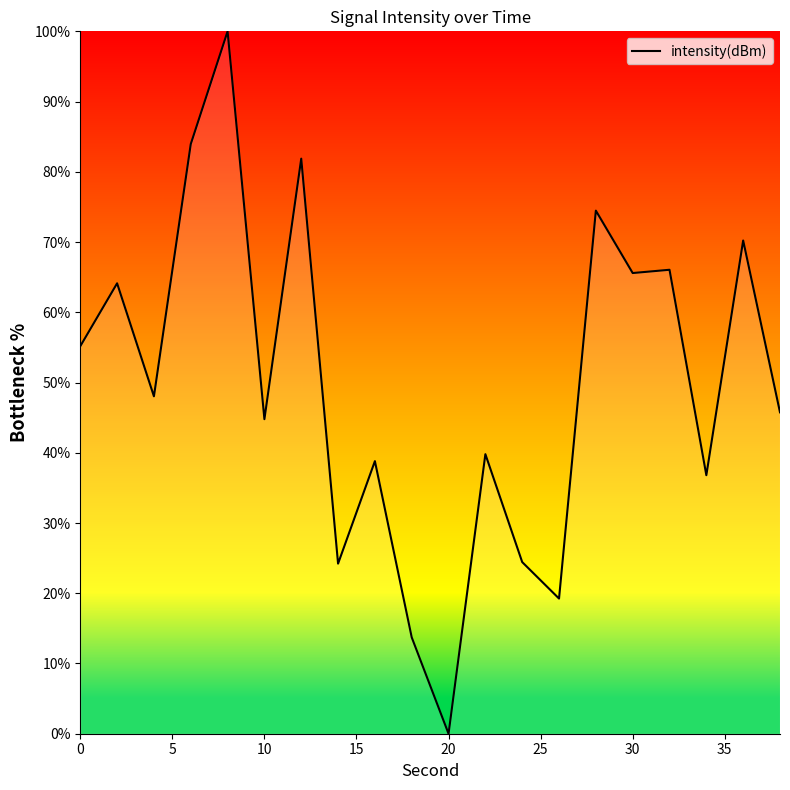

Count the number of data series in this chart.

1